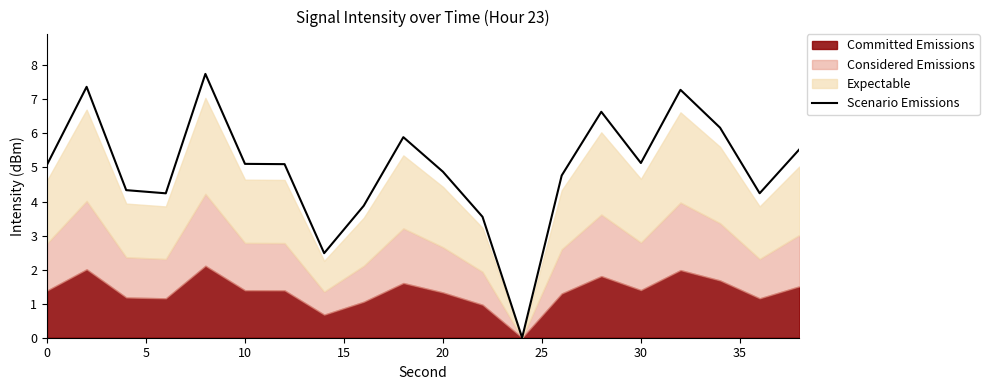

Does the chart display data point markers on the line(s)?

No